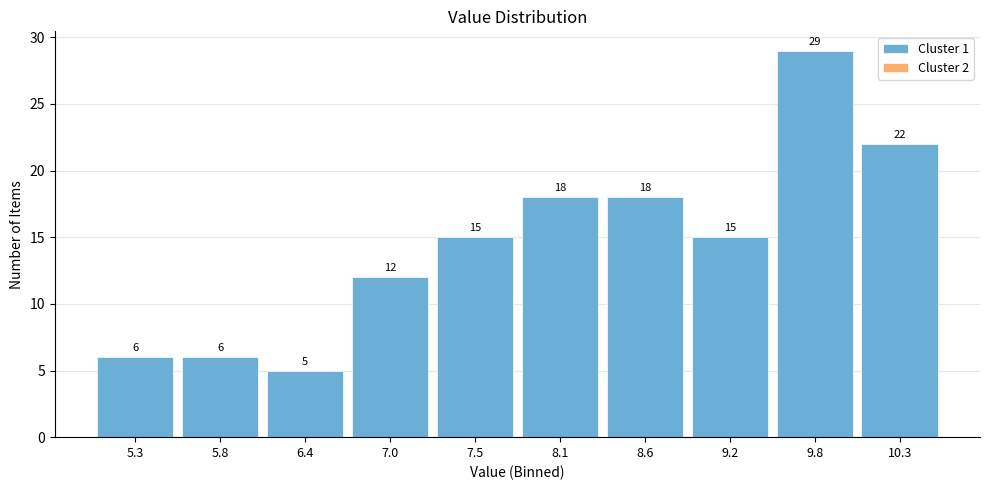

Over which range of the x-axis is the bar tallest?

9.48 to 10.04